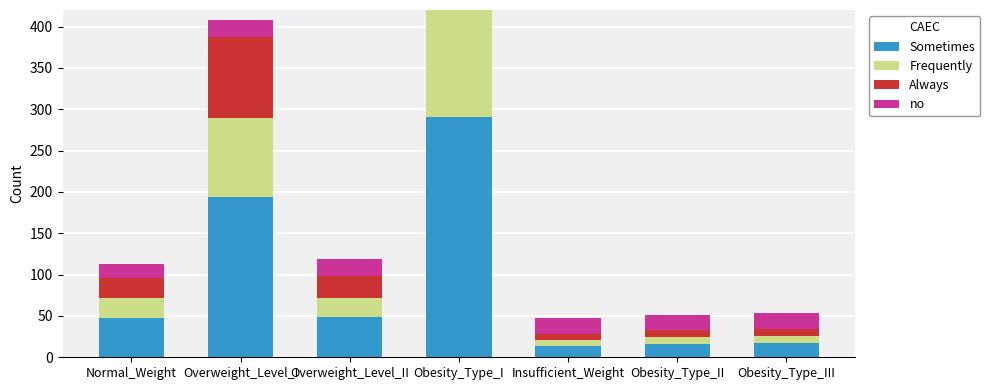

Reading left to right, what are all the values shown in this chart?

Sometimes: Normal_Weight=47.7	Overweight_Level_I=193.8	Overweight_Level_II=49.2	Obesity_Type_I=290.7	Insufficient_Weight=13.9	Obesity_Type_II=16.4	Obesity_Type_III=17.3
Frequently: Normal_Weight=24.2	Overweight_Level_I=95.3	Overweight_Level_II=22.2	Obesity_Type_I=141.7	Insufficient_Weight=7.0	Obesity_Type_II=8.4	Obesity_Type_III=8.8
Always: Normal_Weight=23.5	Overweight_Level_I=98.5	Overweight_Level_II=27.0	Obesity_Type_I=149.0	Insufficient_Weight=6.9	Obesity_Type_II=8.0	Obesity_Type_III=8.5
no: Normal_Weight=17.3	Overweight_Level_I=20.2	Overweight_Level_II=20.8	Obesity_Type_I=20.1	Insufficient_Weight=19.9	Obesity_Type_II=18.8	Obesity_Type_III=18.9